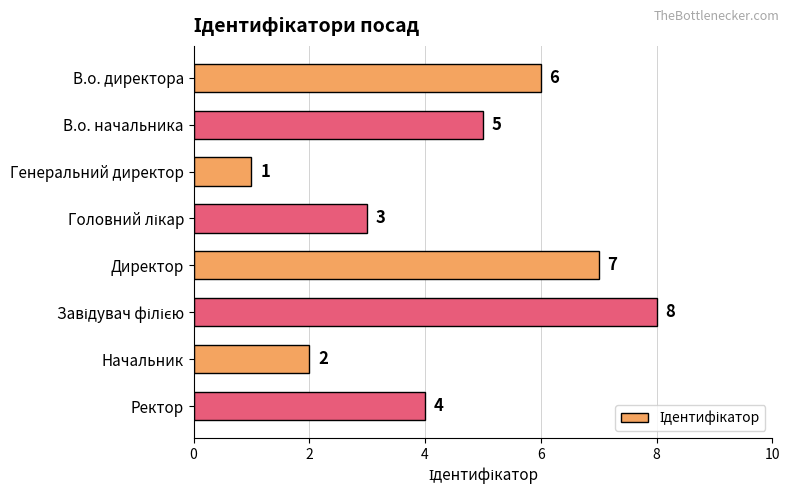

What is the value of the 8th bar from the top?

4